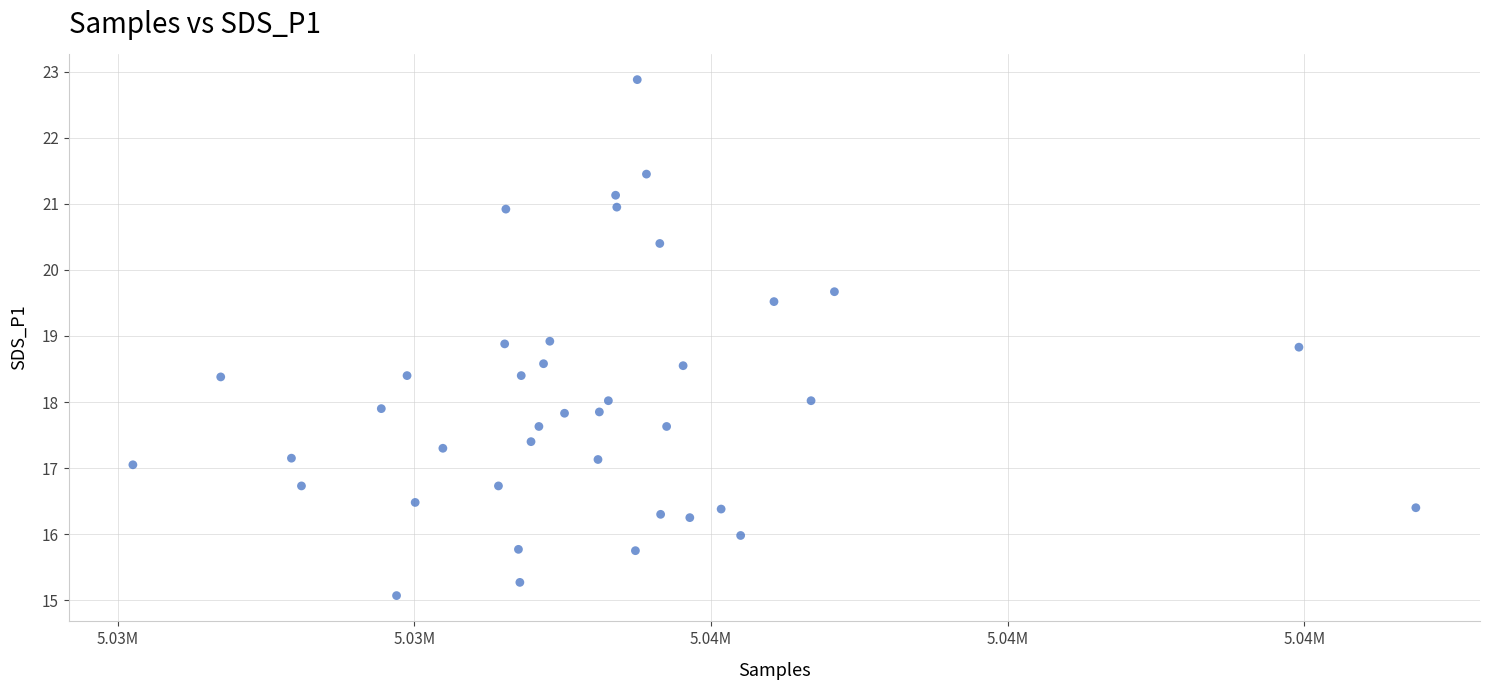

What is the range of Y values (max minus min)?

7.8